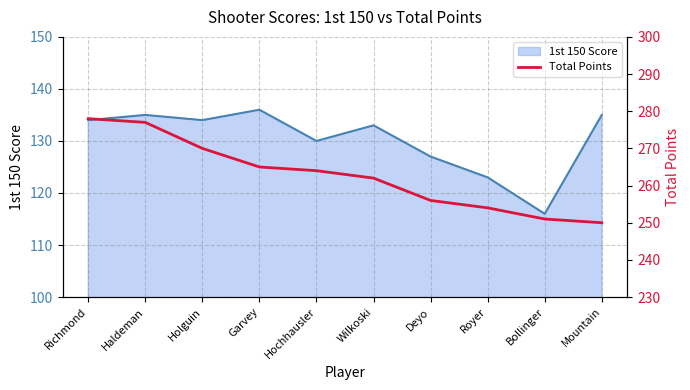

At which category does 1st 150 Score reach its first local valley?

Holguin